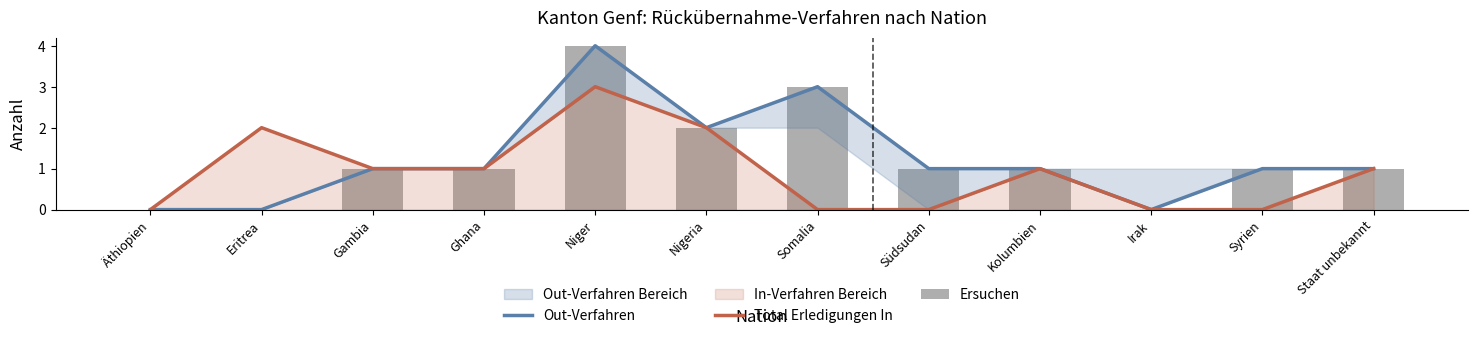

Where is Total Erledigungen In nearest to the value 1?

Gambia